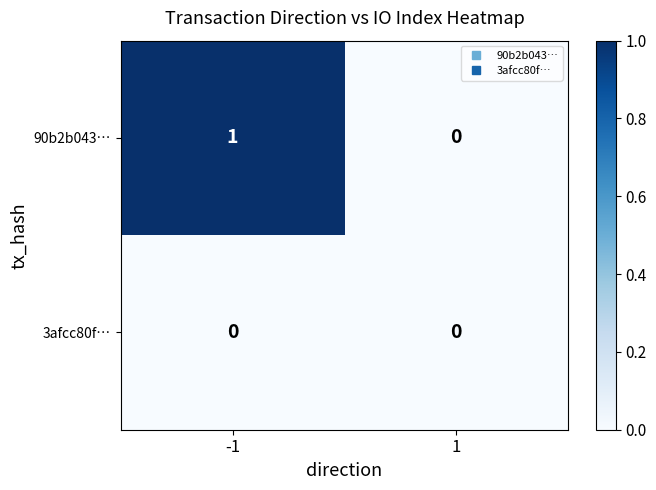

Which series has the largest range (max minus min)?

90b2b043…